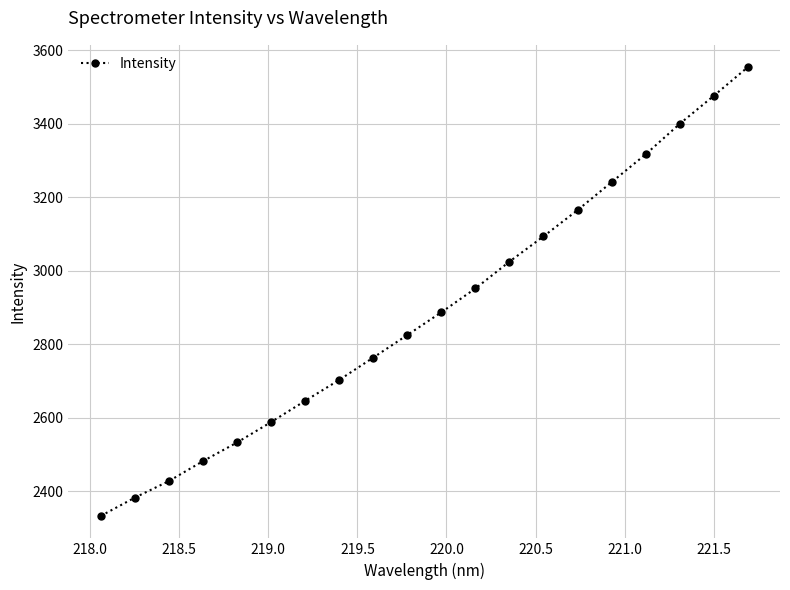

True or false: the data has more than 2 interior local peaks.

False